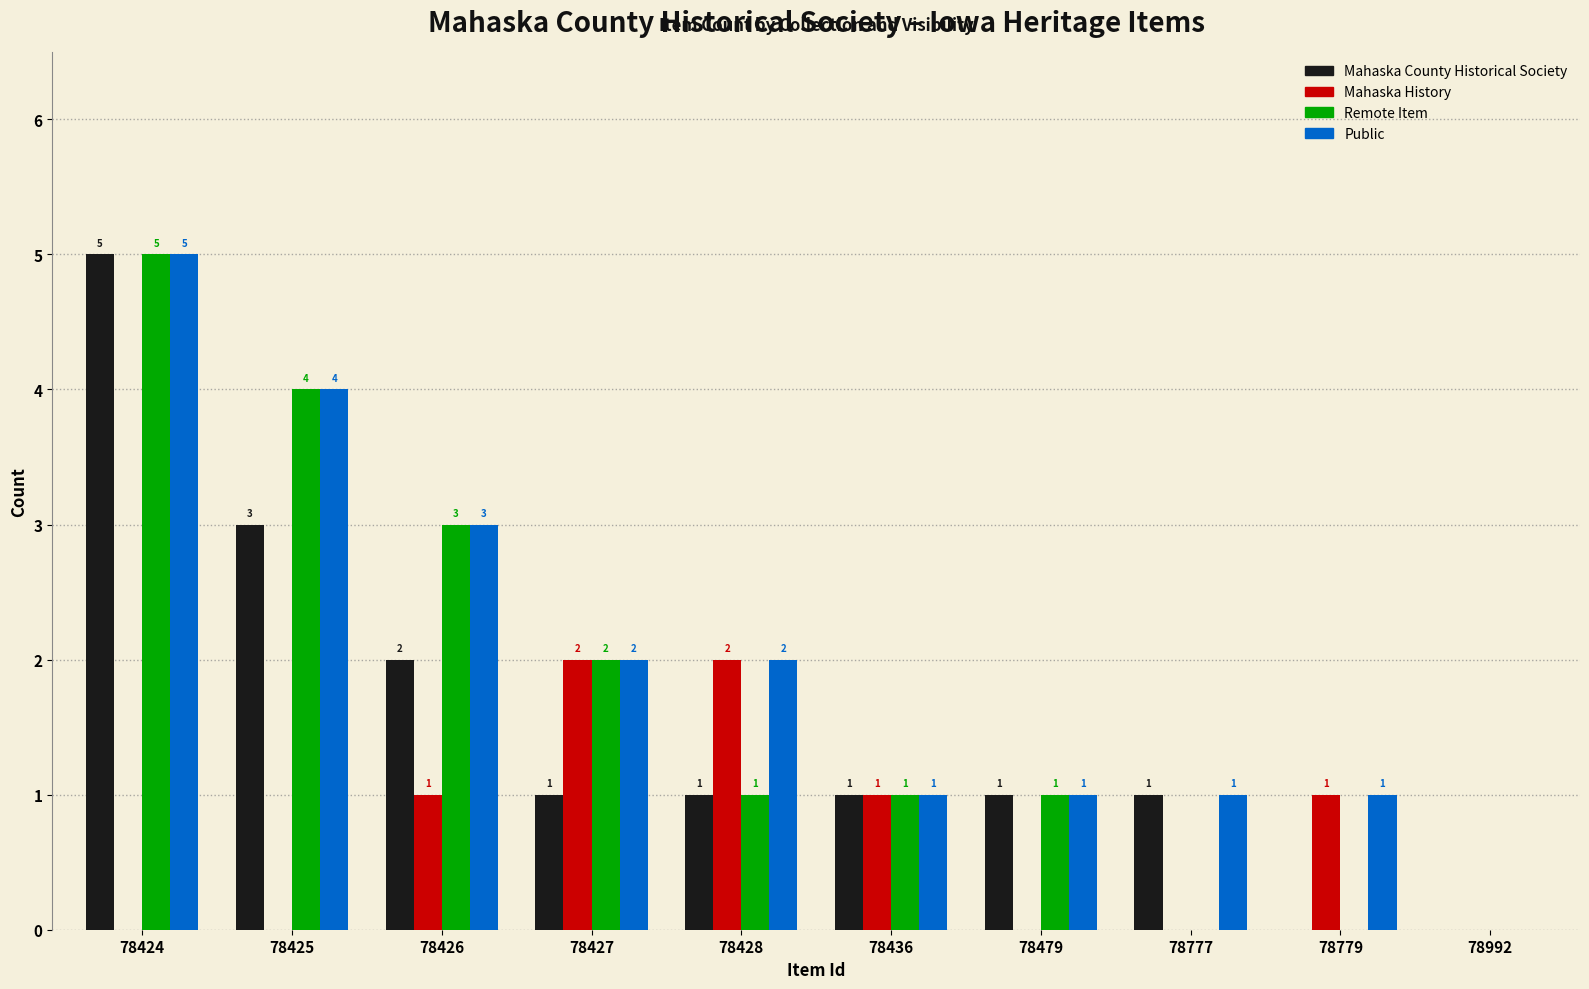

How many Mahaska County Historical Society values are between 1 and 2?

6